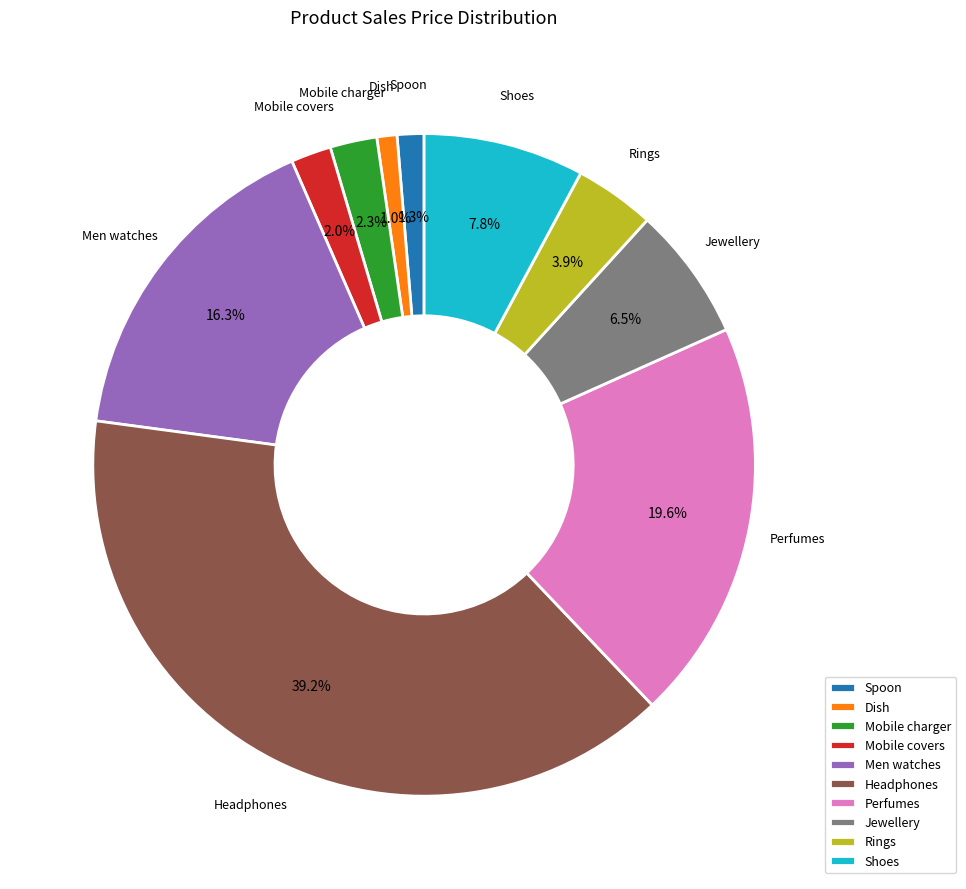

The Shoes slice represents 8% of the pie. True or false?

True